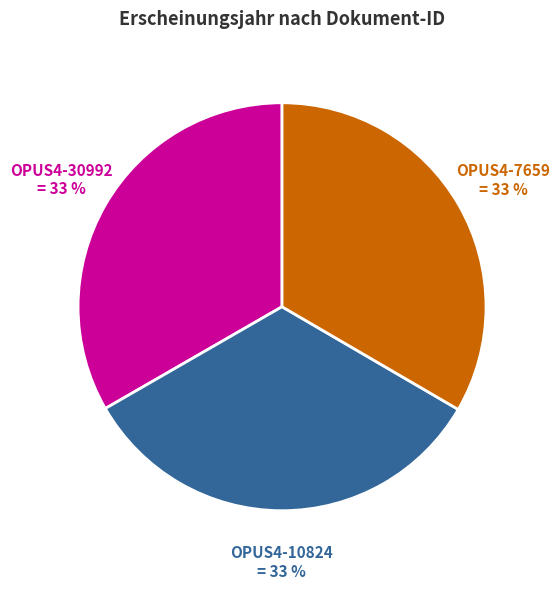

Is there any slice that represents more than half of the pie?

No